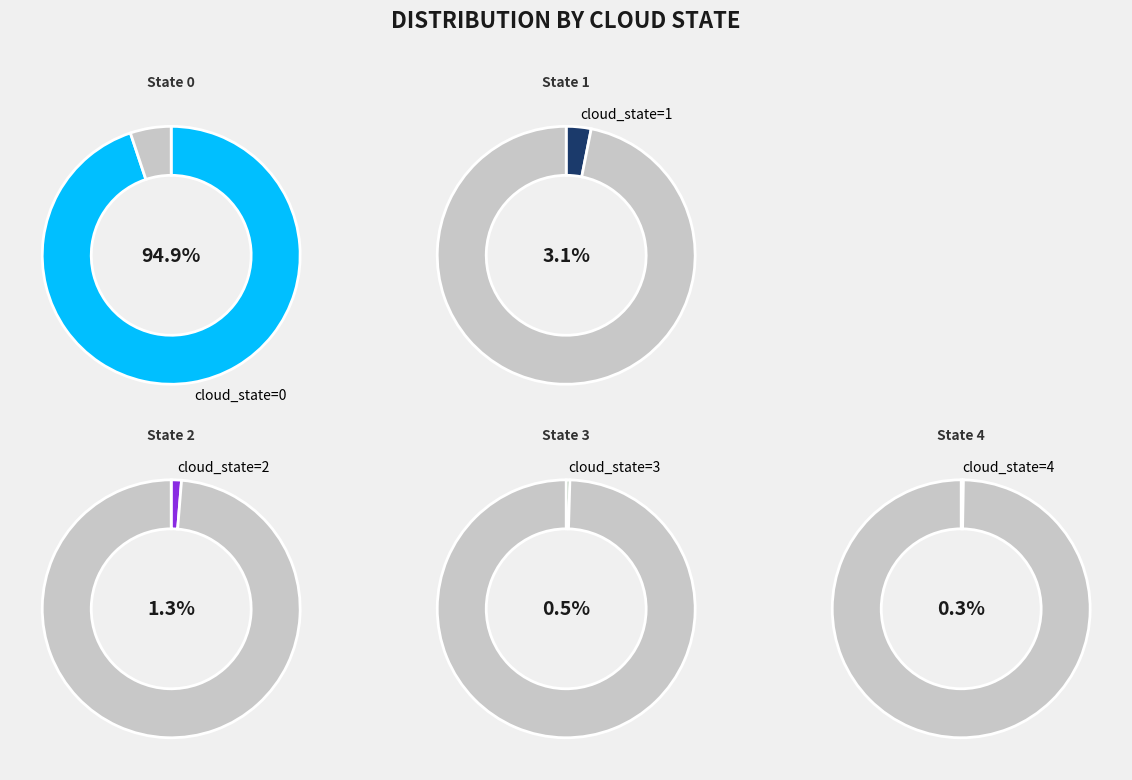

To the nearest percent, what is the difference between the cloud_state=4 and cloud_state=2 slice percentages?

1%